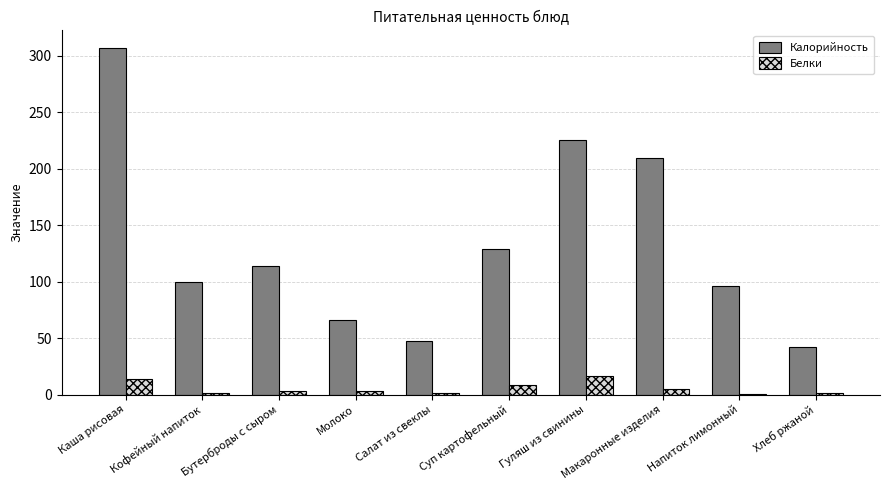

Count the number of categories in the chart.

10